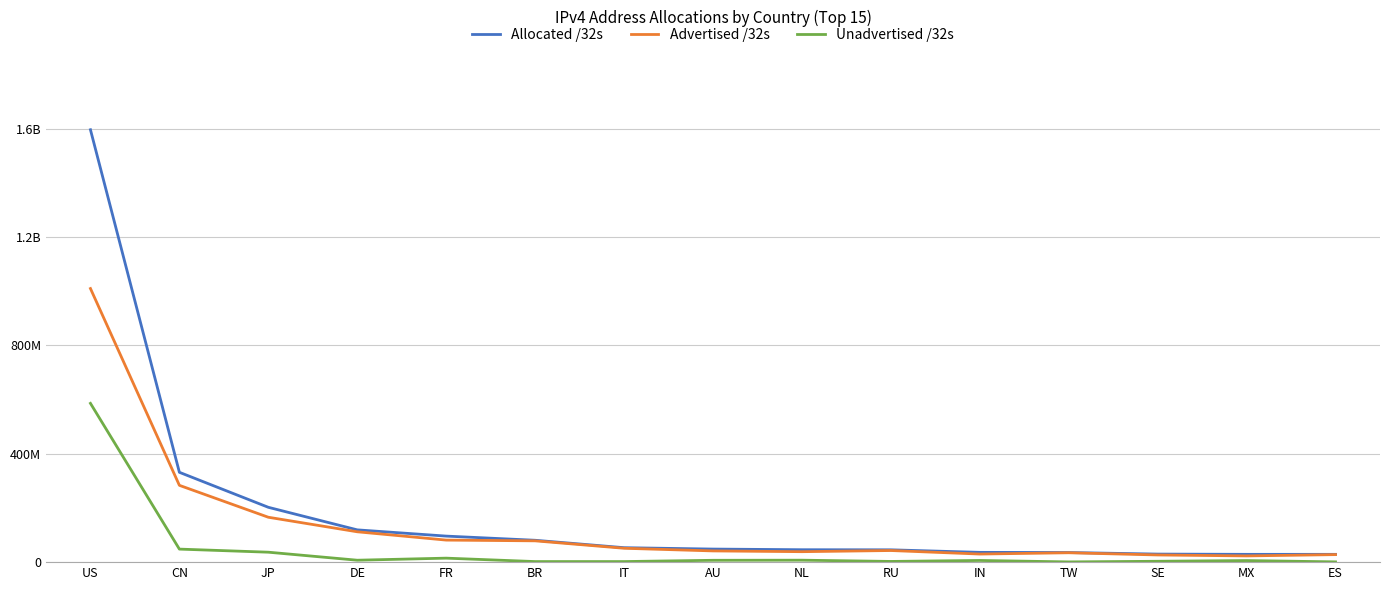

True or false: Advertised /32s and Allocated /32s cross at least once.

False